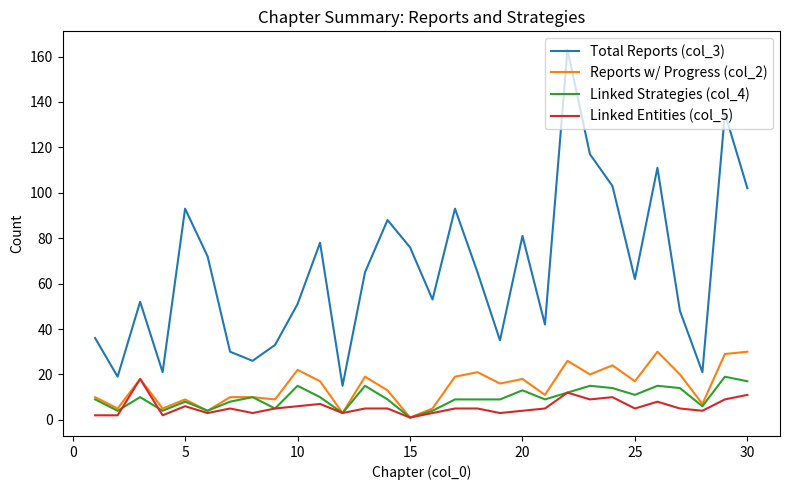

True or false: Linked Entities (col_5) and Total Reports (col_3) cross at least once.

False